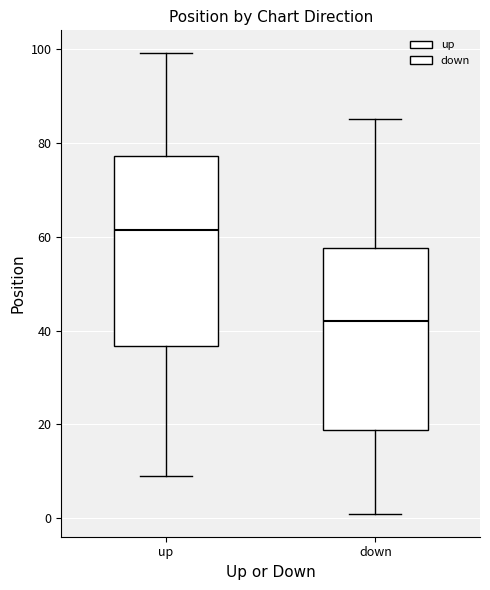

Reading left to right, read every box against the y-axis: the position of its median line, the range the box covers, and the ends of its whiskers. The values are not printed on the chart, so give them approximately, as read against the axis.

up: median 62, box 36 to 78, whiskers 10 to 100
down: median 42, box 18 to 58, whiskers 2 to 86